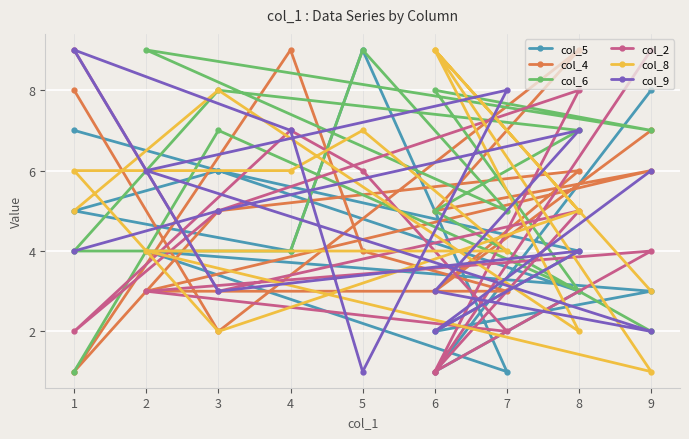

True or false: col_9 has a value of 1 at 9.

False